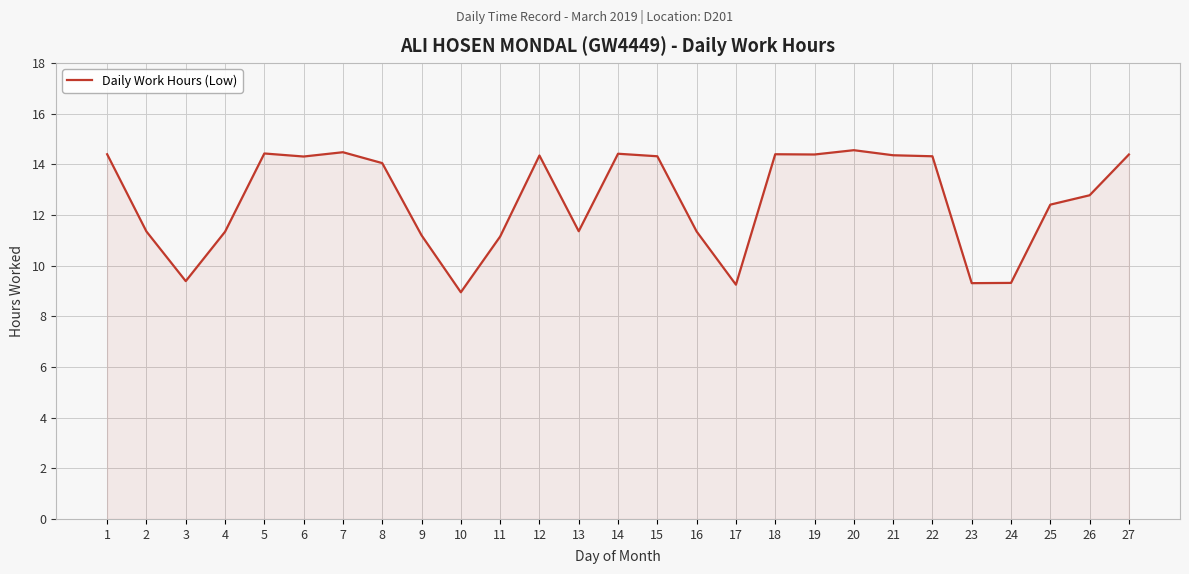

True or false: the data shows 4.9 at 19.

False